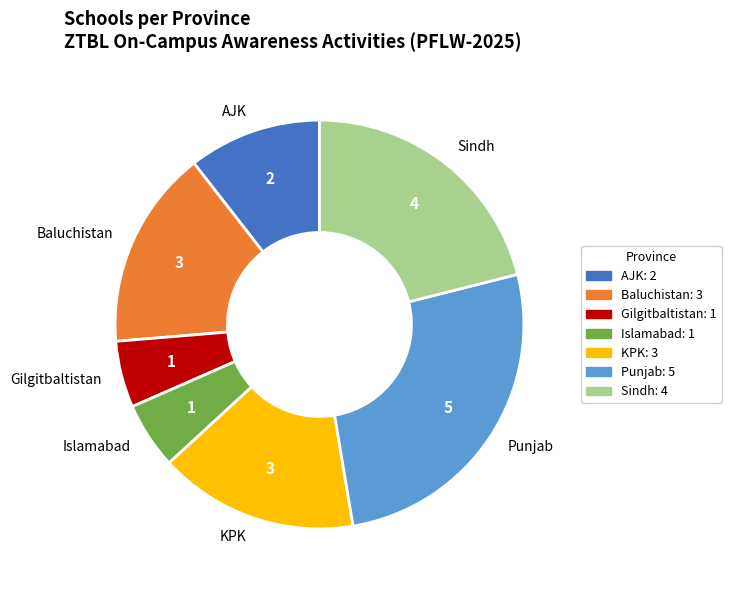

The Sindh slice represents 21% of the pie. True or false?

True